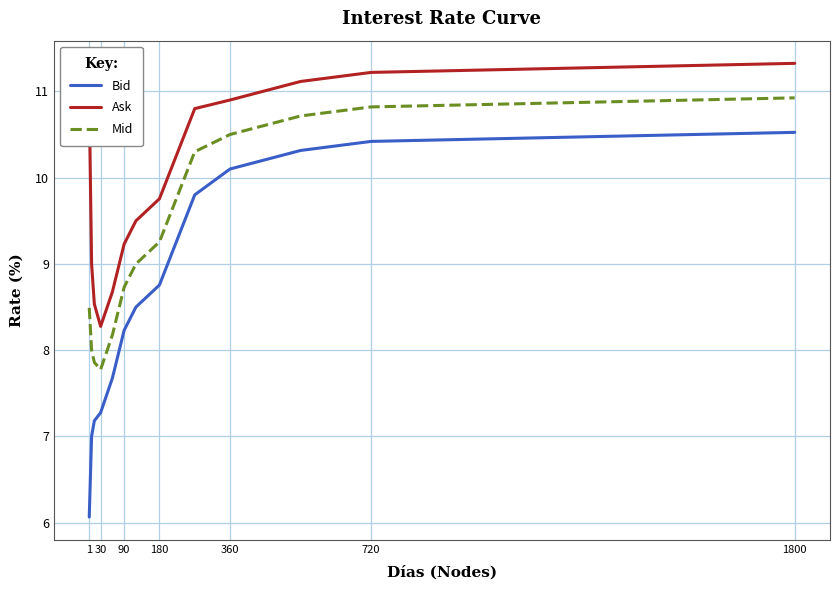

True or false: Ask has more than 0 points higher than both neighbors.

False